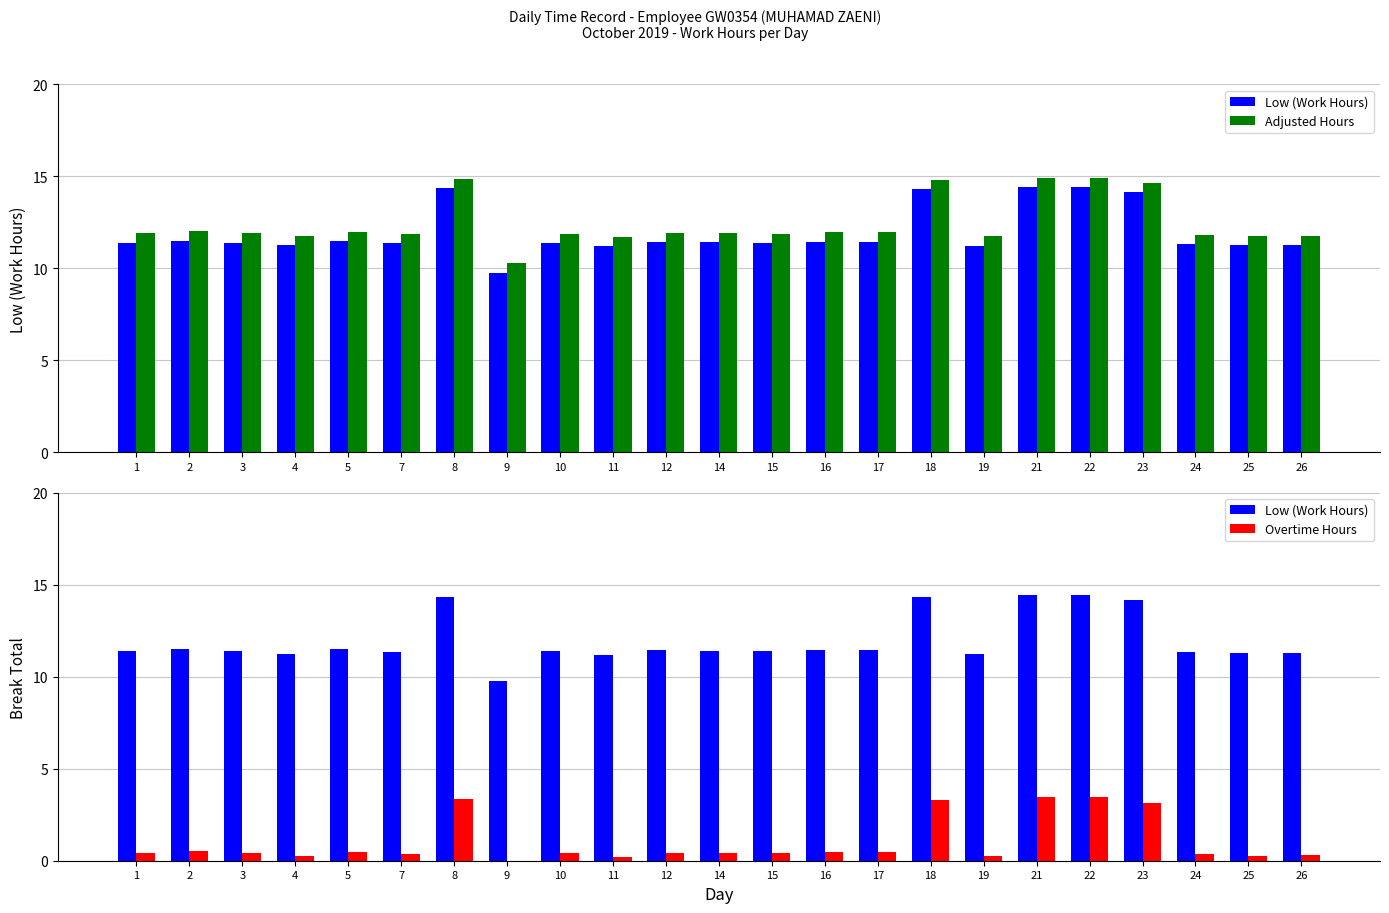

What is the value of the Low (Work Hours) bar at the 13th from the left?

11.4